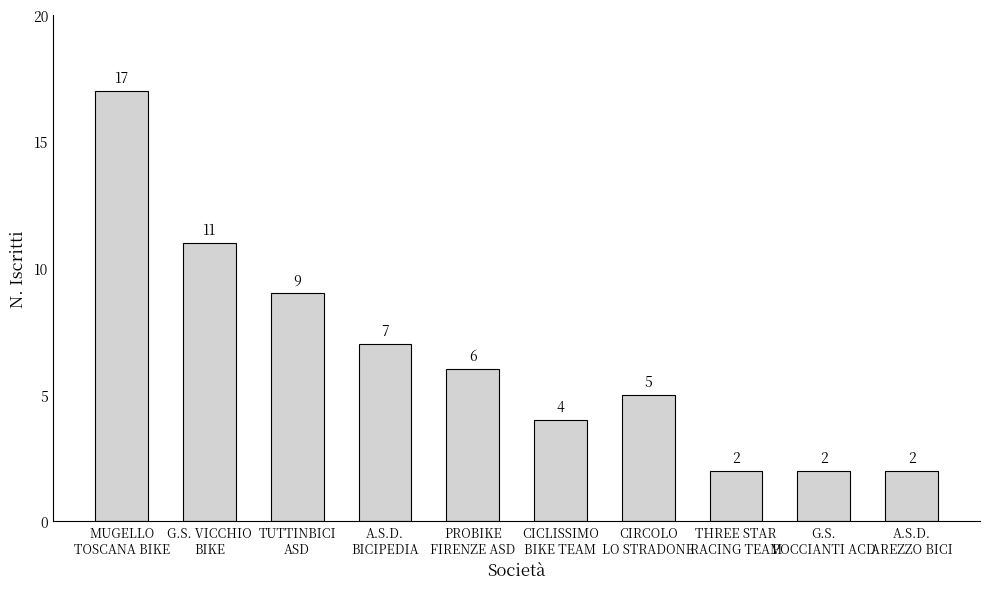

What position from the right is PROBIKE
FIRENZE ASD?

6